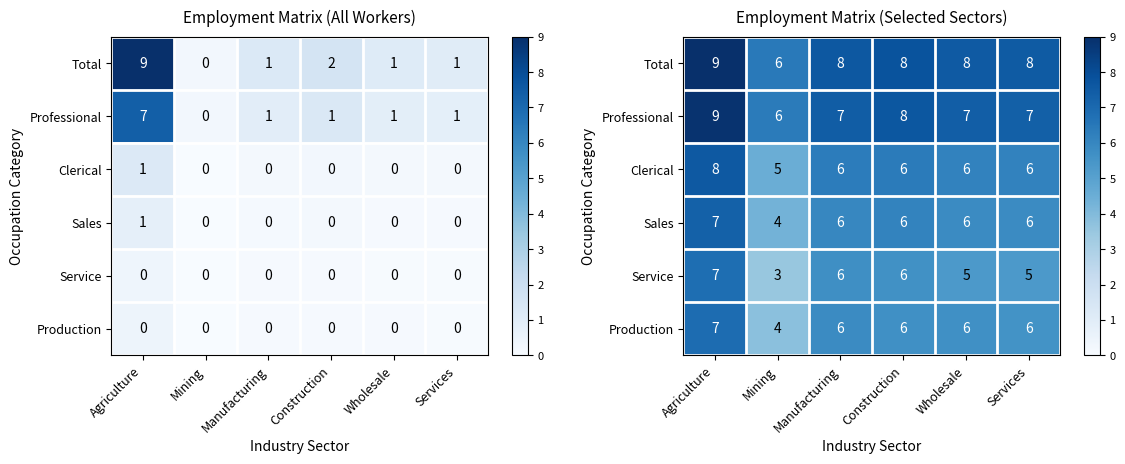

At which label is Sales closest to 5?

Mining